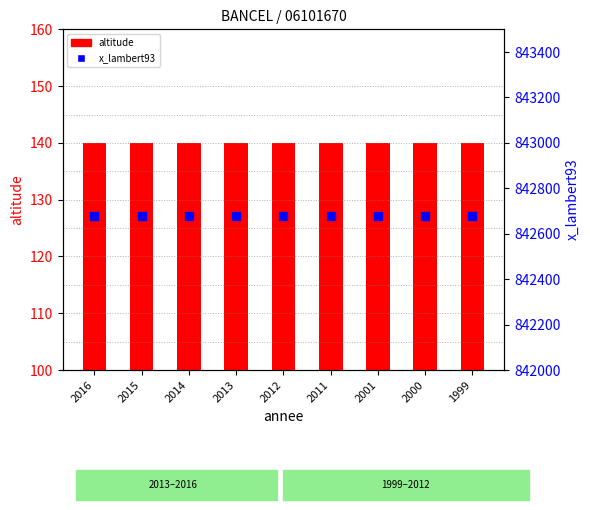

Which series contains the highest Y value?

x_lambert93